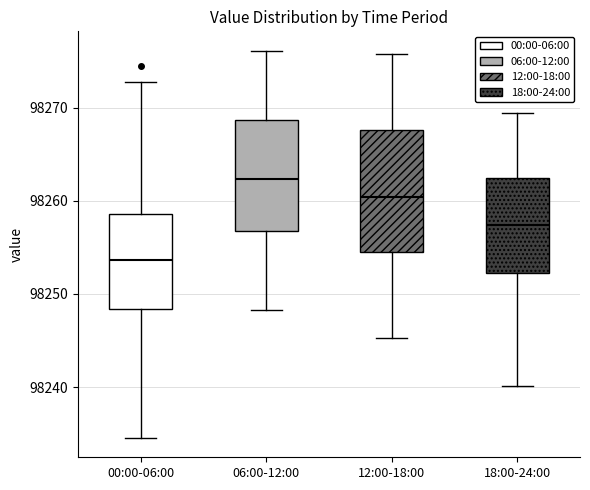

Reading left to right, transcribe this box plot: for each box, give where its median line is, the range the box spans, and where its two whiskers end, as read against the y-axis. The values are not printed on the chart, so give them approximately, as read against the axis.

00:00-06:00: median 98254, box 98248 to 98259, whiskers 98235 to 98273
06:00-12:00: median 98262, box 98257 to 98269, whiskers 98248 to 98276
12:00-18:00: median 98260, box 98255 to 98268, whiskers 98245 to 98276
18:00-24:00: median 98257, box 98252 to 98262, whiskers 98240 to 98269